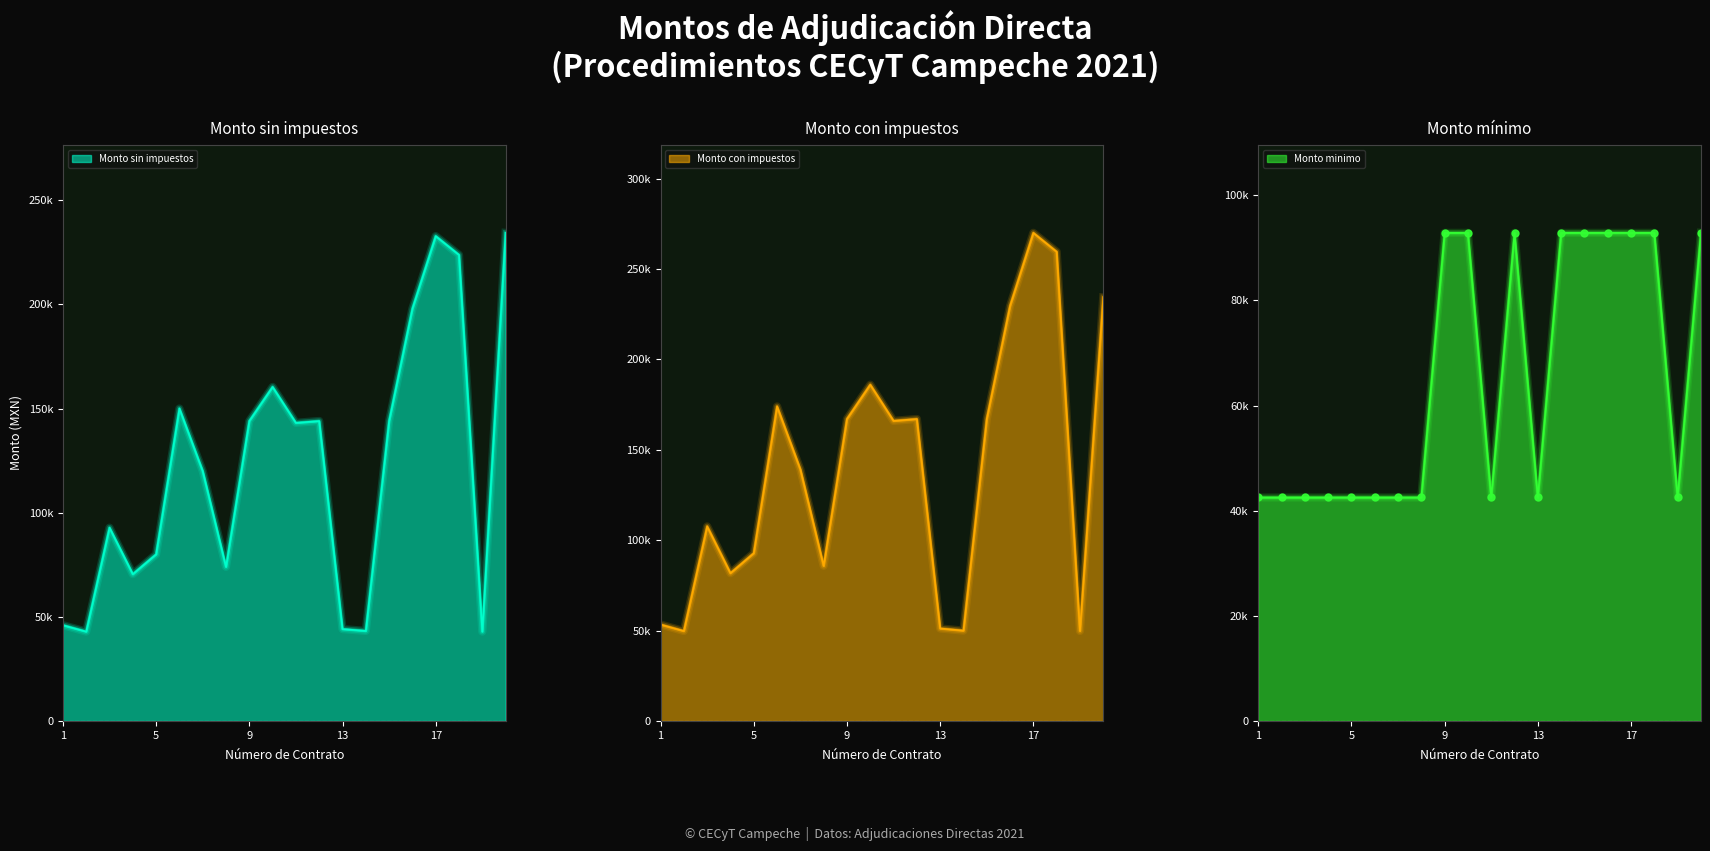

What is the difference between the Monto sin impuestos values at 19 and 15?

101080.0